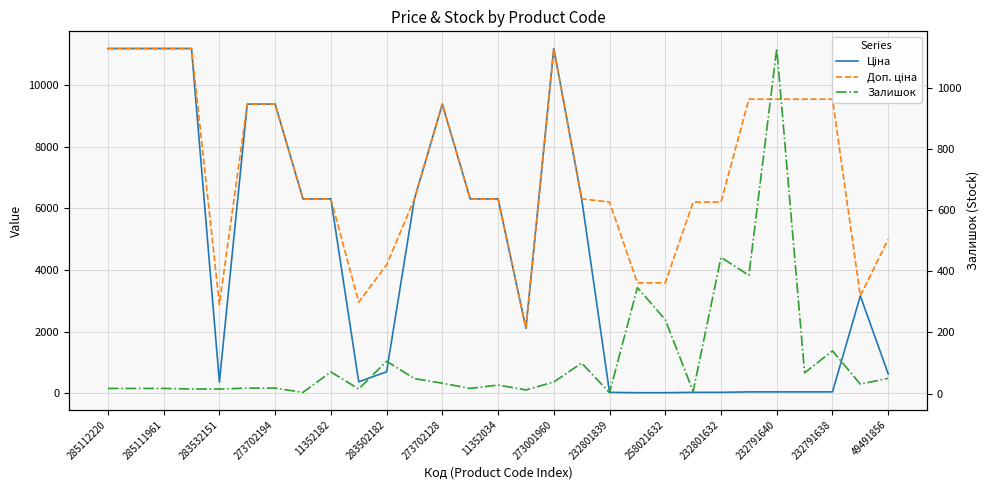

How many lines are shown in the chart?

3